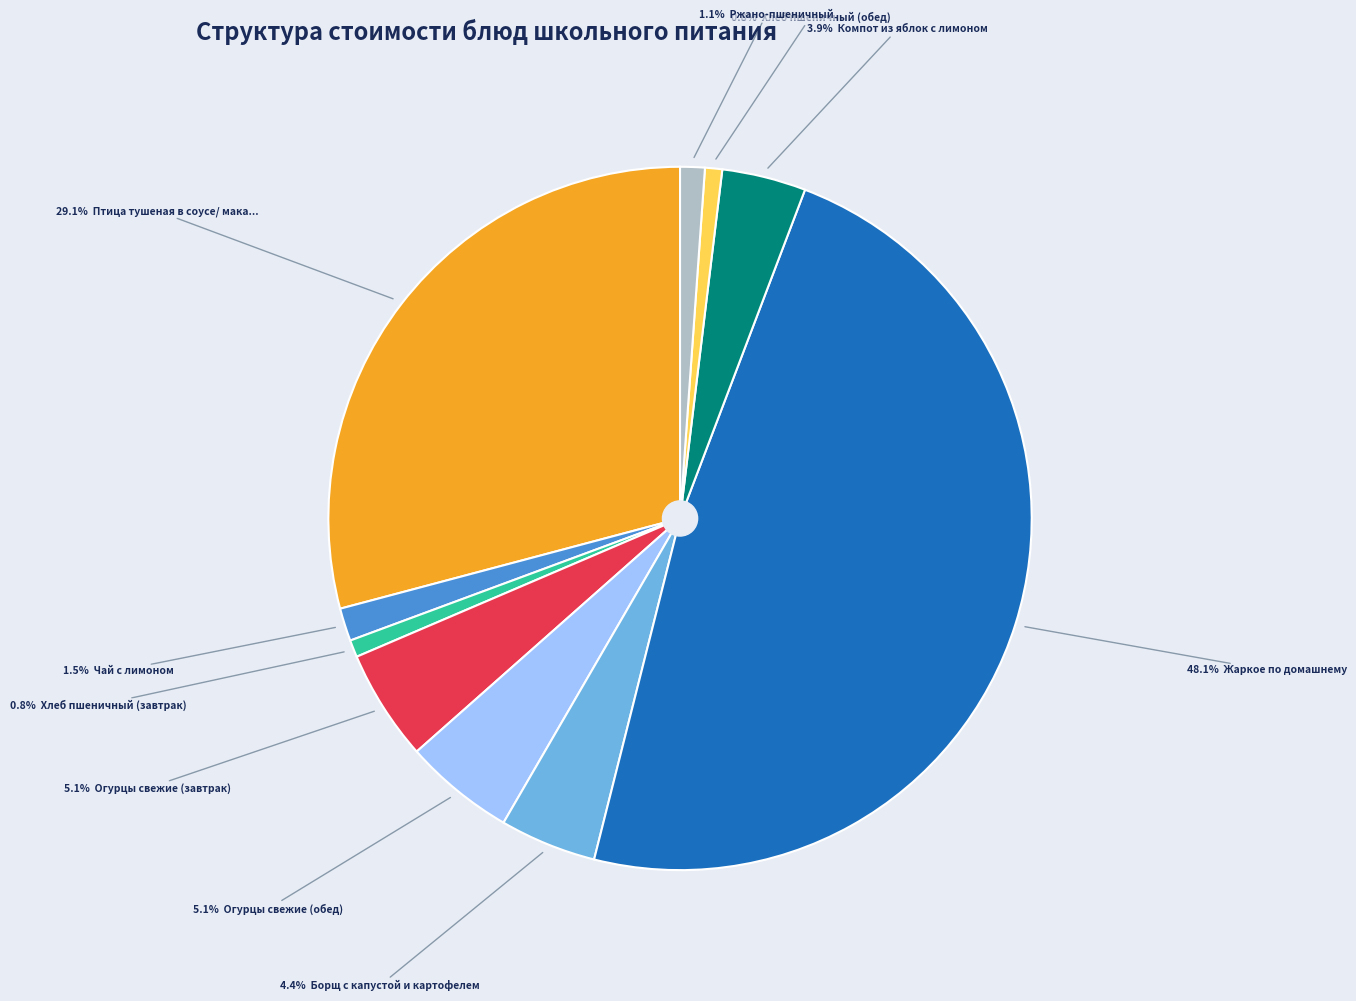

Does any single category account for the majority?

No